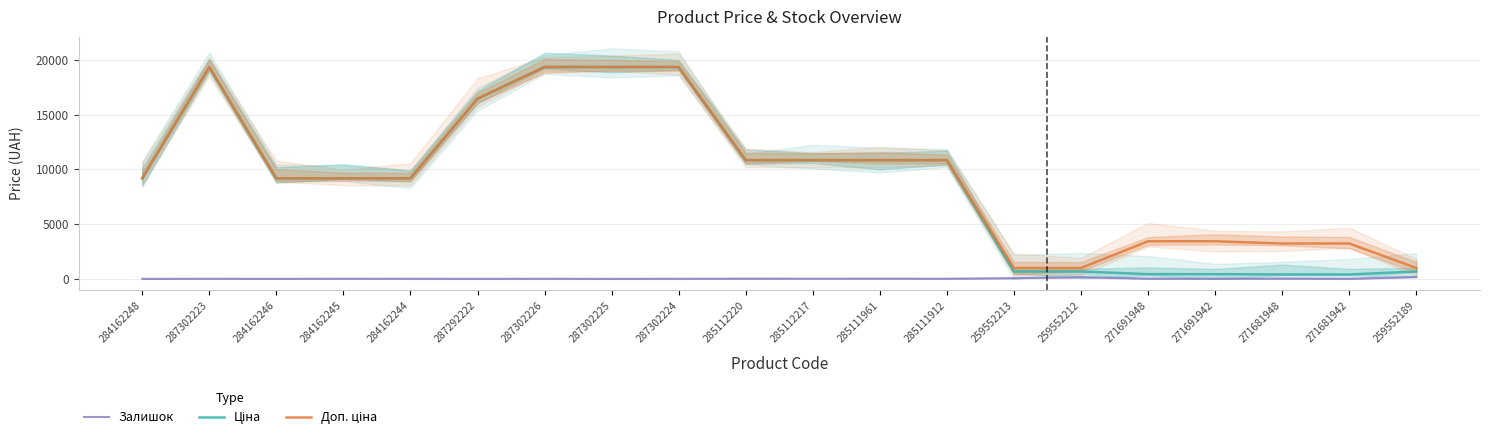

What are all the series names shown in the legend?

Залишок, Ціна, Доп. ціна